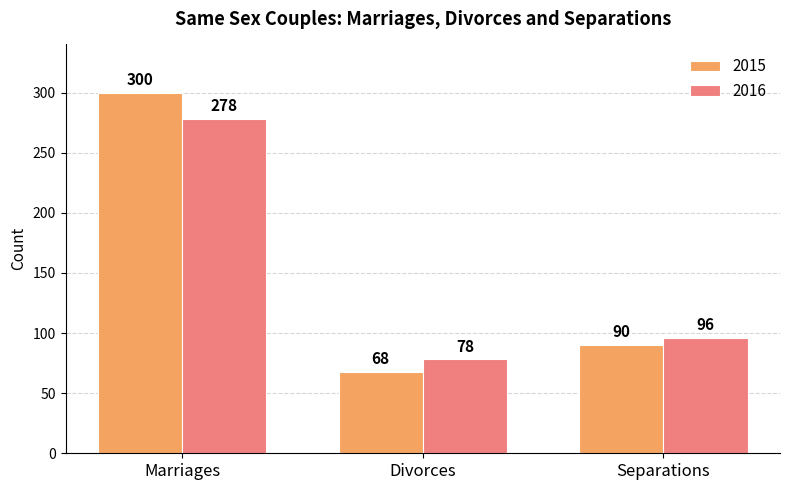

True or false: 2016 has a value of 278 at Marriages.

True